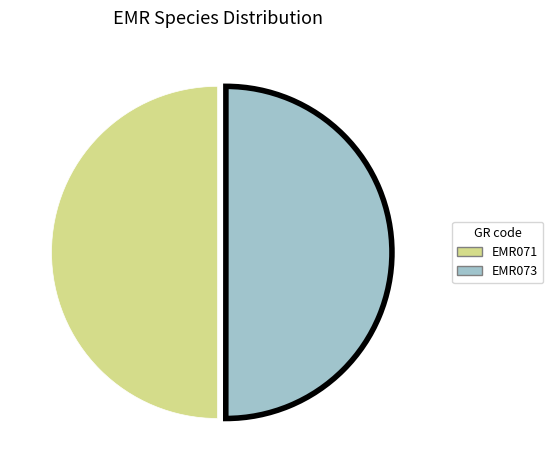

The EMR073 slice represents 50% of the pie. True or false?

True